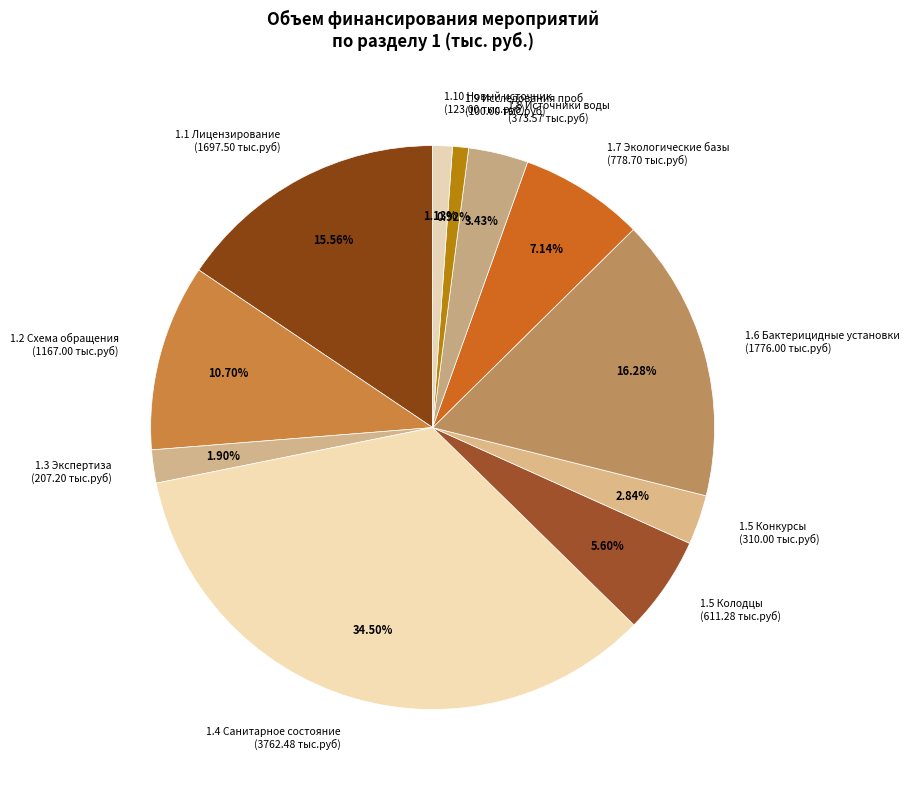

Do 1.5 Колодцы (611.28 тыс.руб) and 1.8 Источники воды (373.57 тыс.руб) together represent more than half of the pie?

No